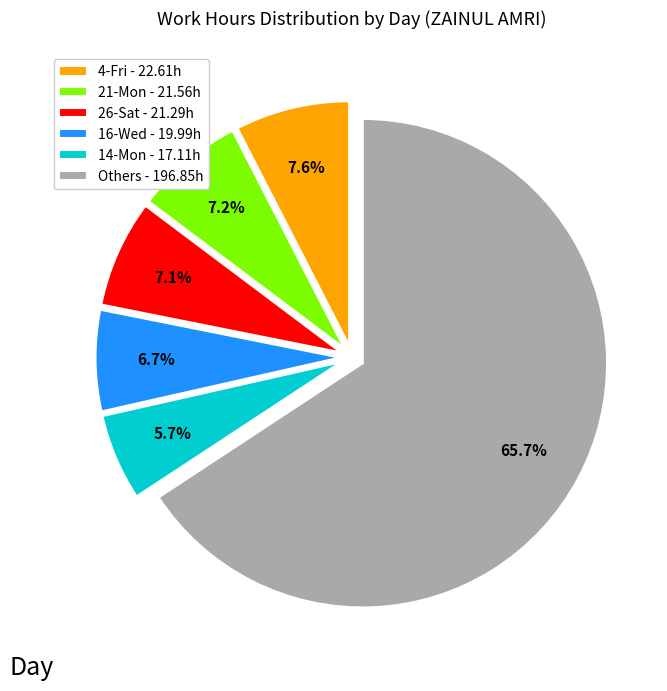

Which slice is the largest?

Others - 196.85h